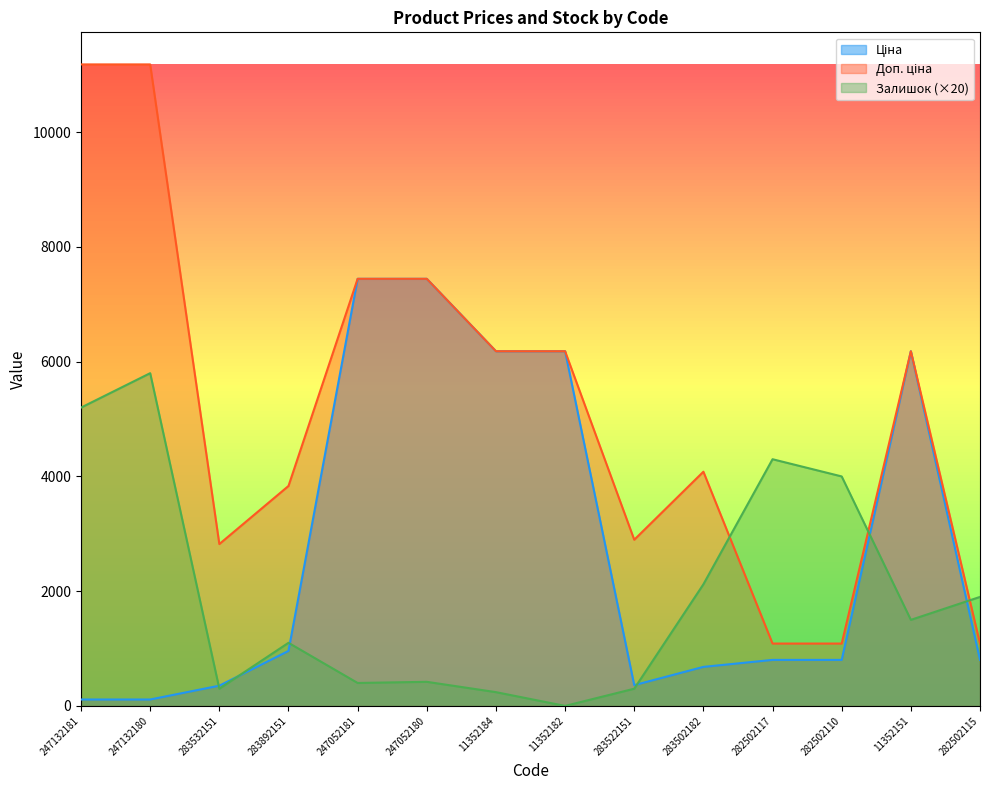

How many intersections are there between Залишок and Доп. ціна?

3